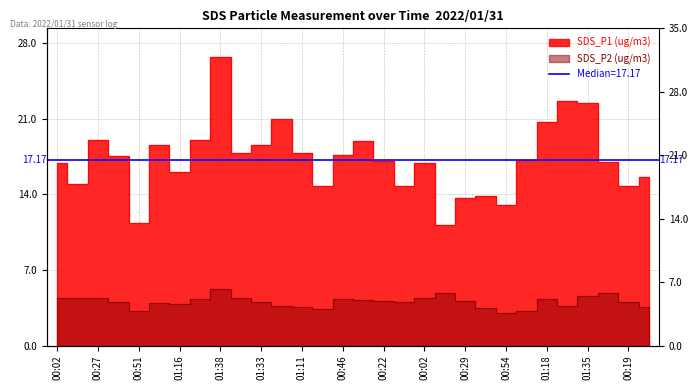

Reading left to right, list all the values displayed in this chart.

SDS_P1: 00:02=16.9	00:14=15.0	00:27=19.1	00:39=17.6	00:51=11.3	01:04=18.6	01:16=16.1	01:28=19.1	01:38=26.7	01:40=17.8	01:33=18.6	01:23=20.9	01:11=17.8	00:59=14.8	00:46=17.6	00:34=18.9	00:22=17.1	00:09=14.8	00:02=16.9	00:17=11.1	00:29=13.6	00:41=13.8	00:54=13.0	01:06=17.2	01:18=20.7	01:30=22.6	01:35=22.4	00:07=17.0	00:19=14.7	00:31=15.6
SDS_P2: 00:02=4.4	00:14=4.4	00:27=4.4	00:39=4.0	00:51=3.2	01:04=4.0	01:16=3.8	01:28=4.3	01:38=5.3	01:40=4.4	01:33=4.0	01:23=3.7	01:11=3.5	00:59=3.4	00:46=4.3	00:34=4.2	00:22=4.1	00:09=4.0	00:02=4.4	00:17=4.8	00:29=4.1	00:41=3.5	00:54=3.0	01:06=3.2	01:18=4.3	01:30=3.7	01:35=4.6	00:07=4.8	00:19=4.1	00:31=3.6